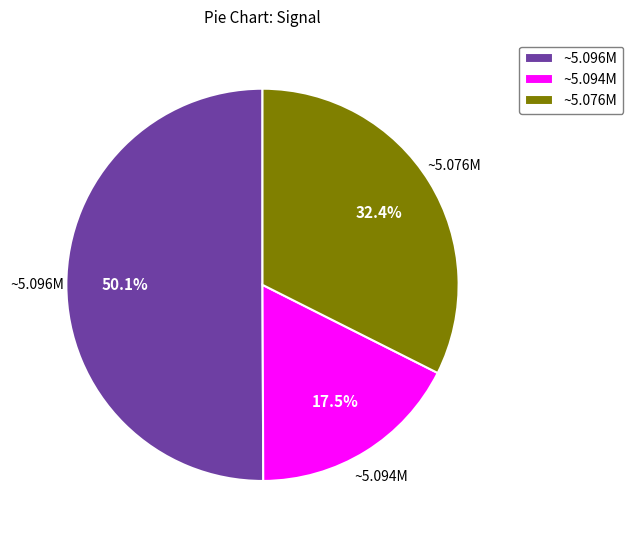

Is ~5.076M the majority of the pie?

No